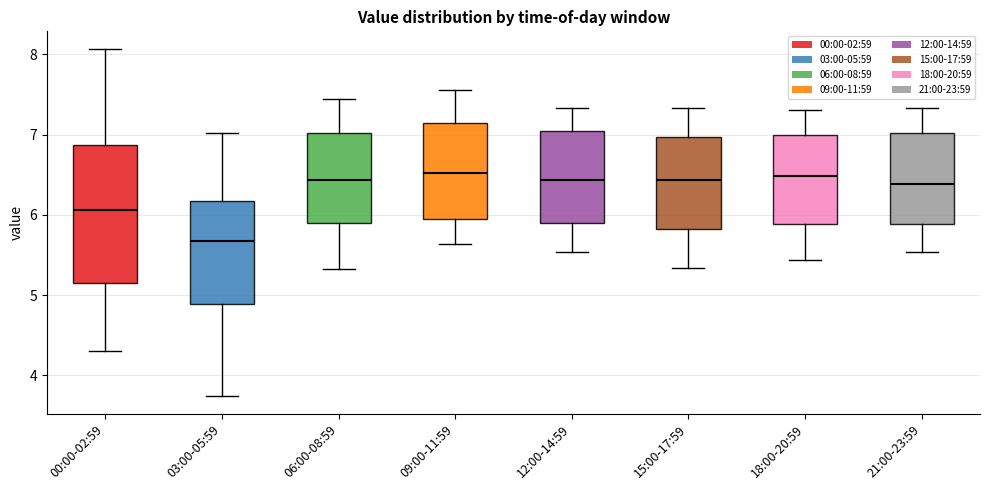

Comparing the boxes themselves (not the whiskers), which one is the tallest?

00:00-02:59